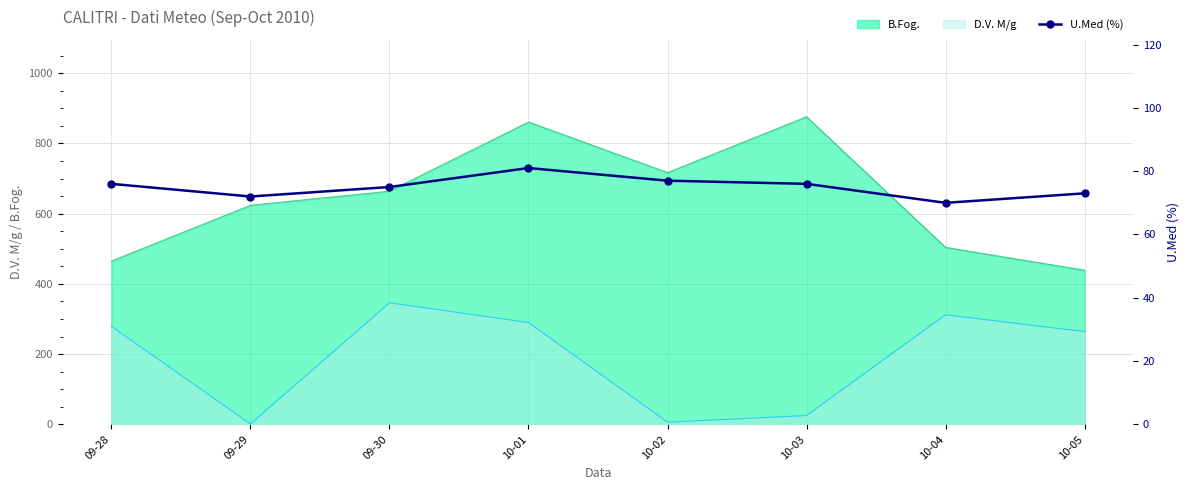

True or false: B.Fog. and D.V. M/g intersect in this chart.

False